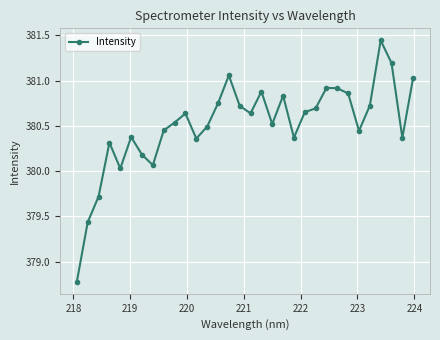

What is the smallest value displayed?

378.8